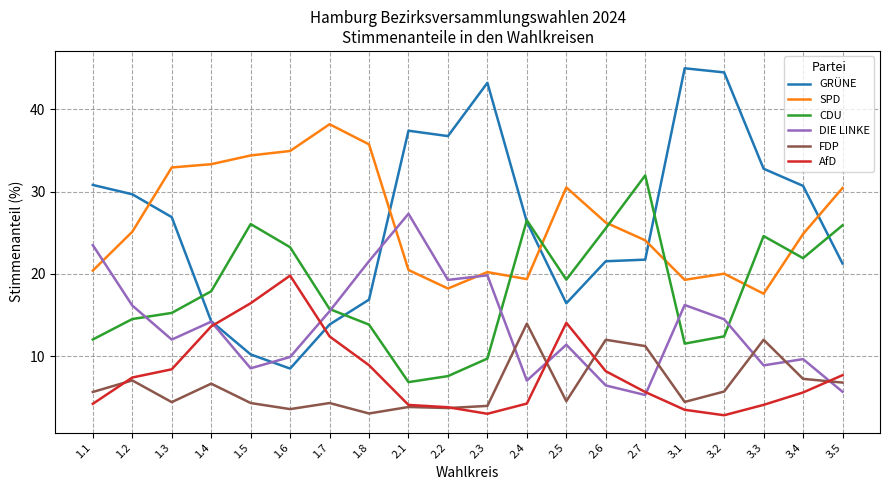

True or false: SPD and FDP intersect in this chart.

False